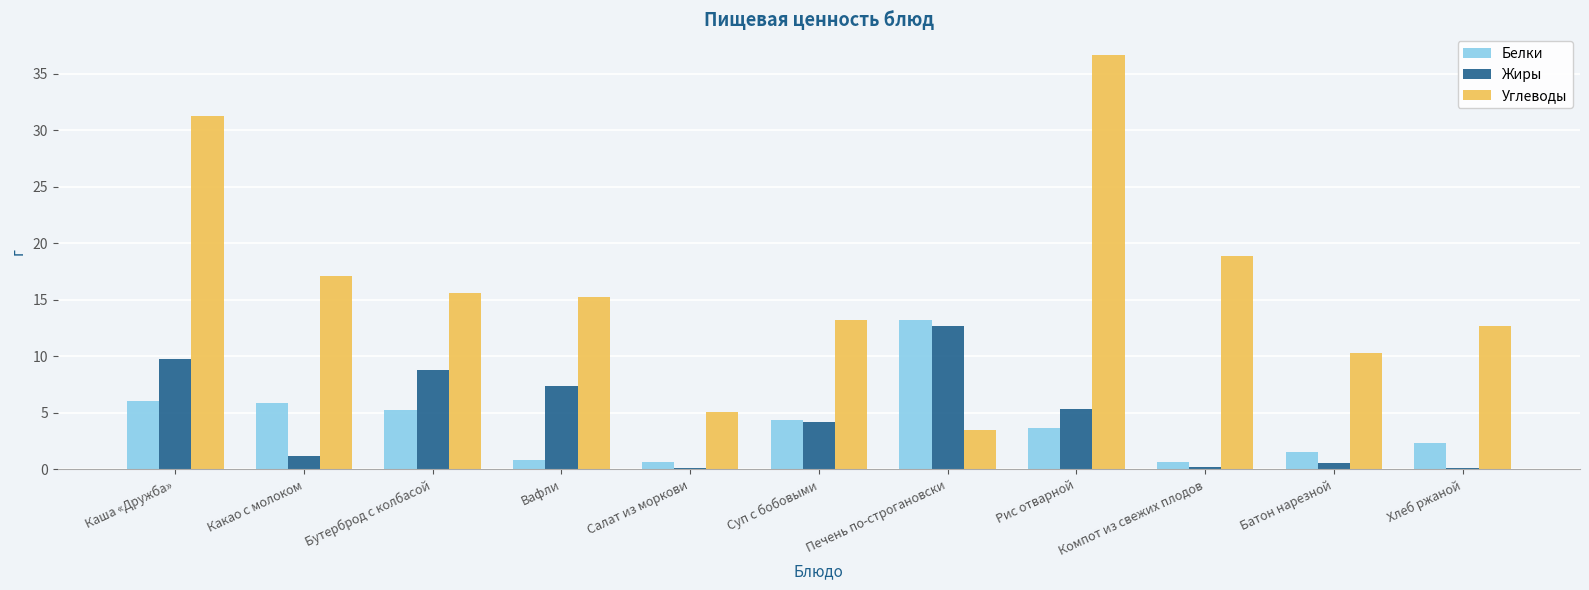

The value of Углеводы at Какао с молоком is 29.6. True or false?

False